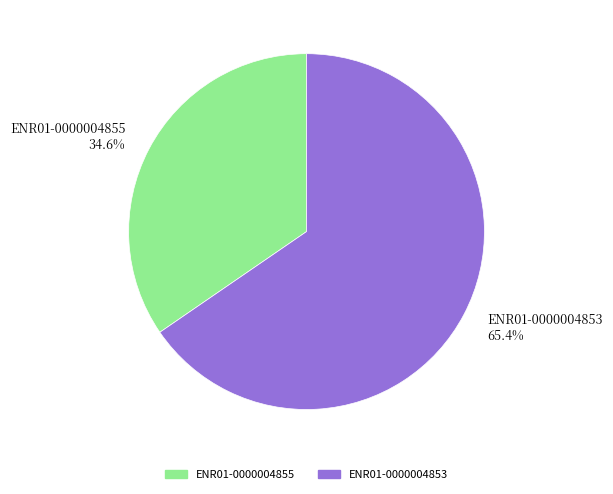

True or false: ENR01-0000004853 accounts for 57% of the total.

False